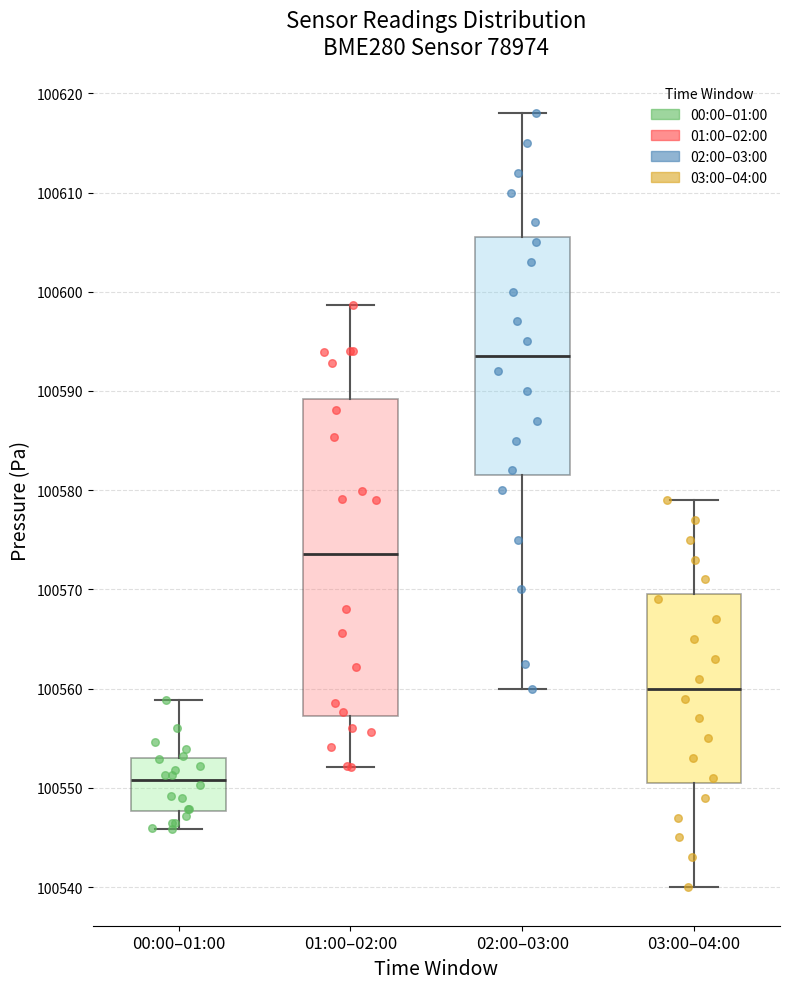

Reading left to right, transcribe this box plot: for each box, give where its median line is, the range the box spans, and where its two whiskers end, as read against the y-axis. The values are not printed on the chart, so give them approximately, as read against the axis.

00:00–01:00: median 100551, box 100548 to 100553, whiskers 100546 to 100559
01:00–02:00: median 100574, box 100557 to 100589, whiskers 100552 to 100599
02:00–03:00: median 100594, box 100582 to 100606, whiskers 100560 to 100618
03:00–04:00: median 100560, box 100551 to 100570, whiskers 100540 to 100579